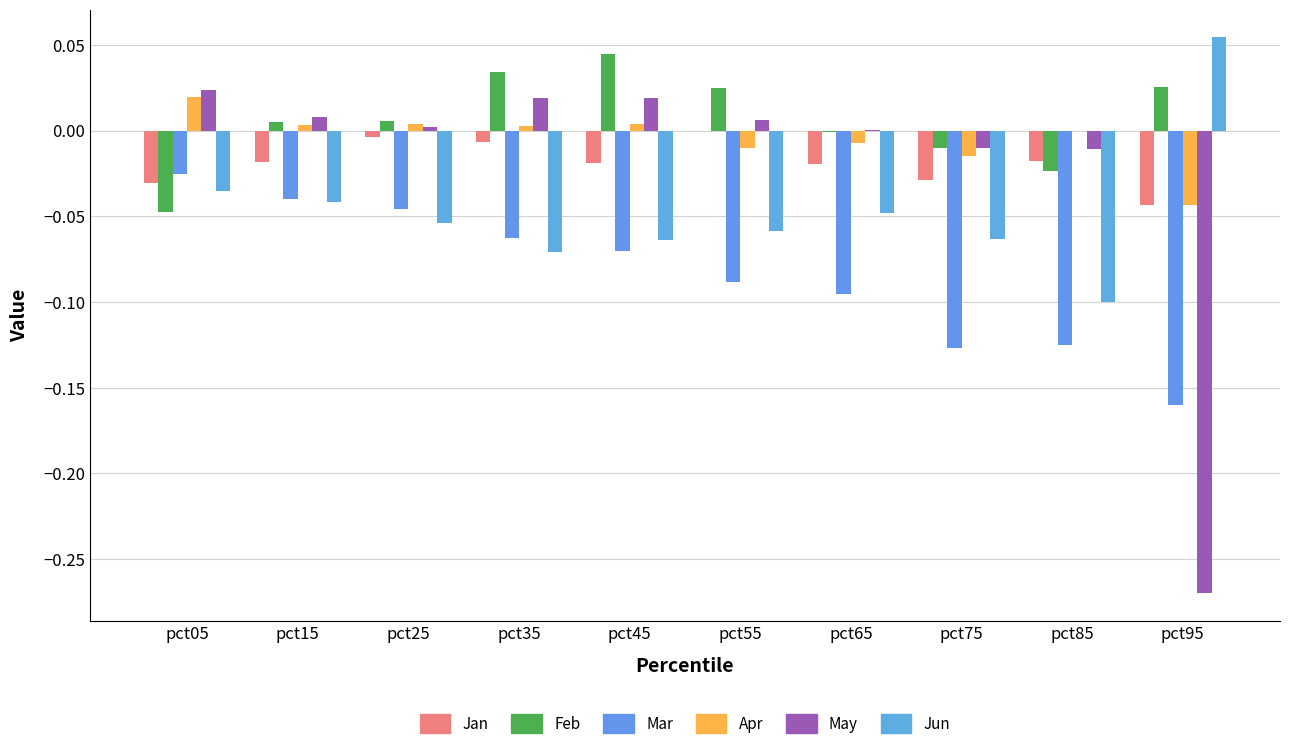

Which series has the largest range (max minus min)?

May